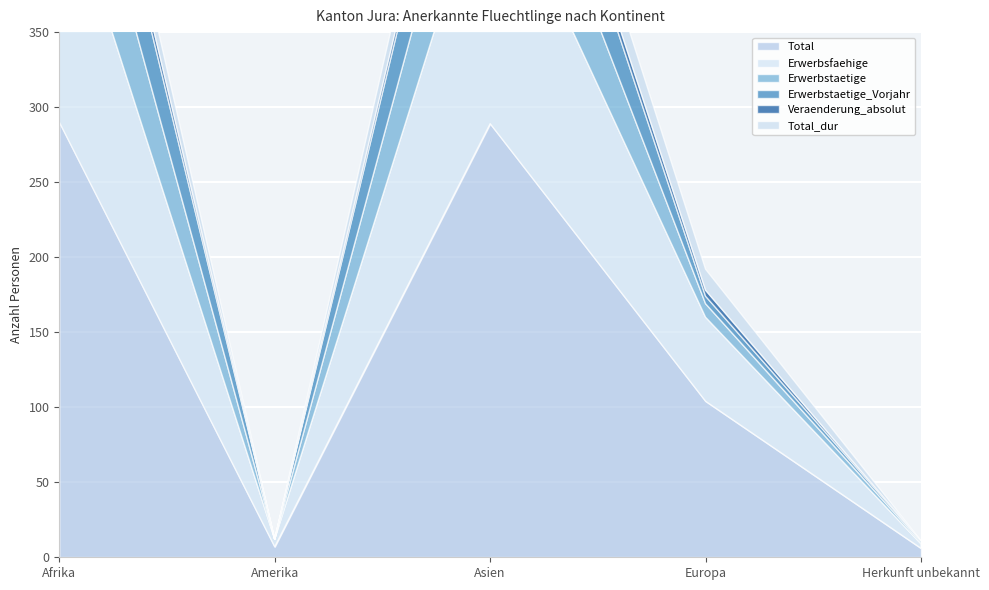

Reading right to left, what are all the values shown in this chart?

Total: 6	104	289	7	290
Erwerbsfaehige: 3	56	180	5	170
Erwerbstaetige: 1	9	74	0	78
Erwerbstaetige_Vorjahr: 1	5	64	0	66
Veraenderung_absolut: 0	4	10	0	12
Total_dur: 0	14	24	0	23